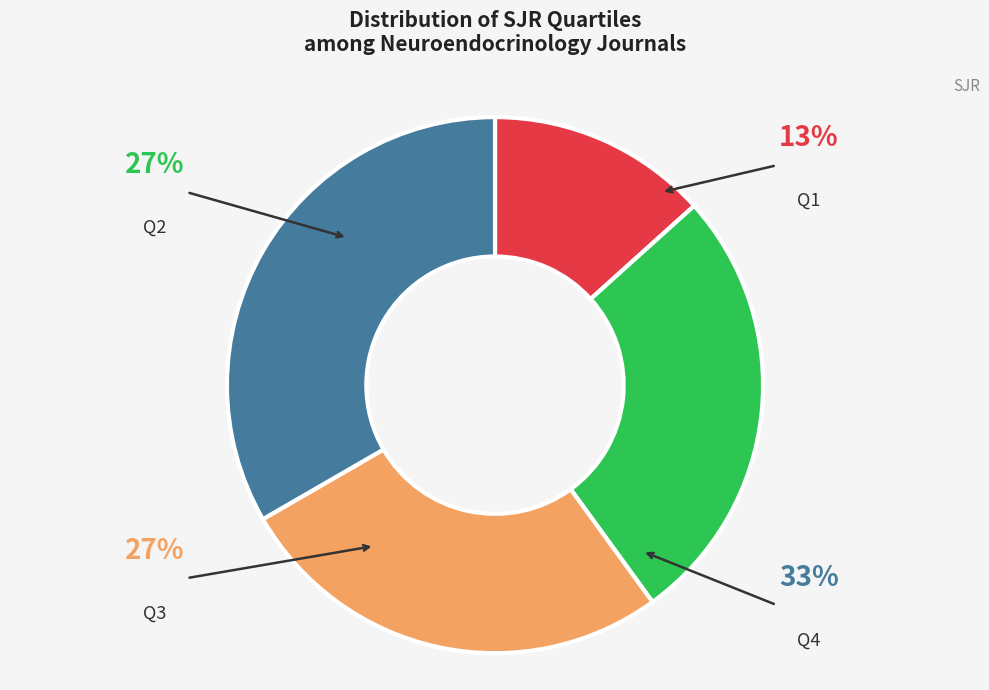

Which has a higher value, Q2 or Q4?

Q4